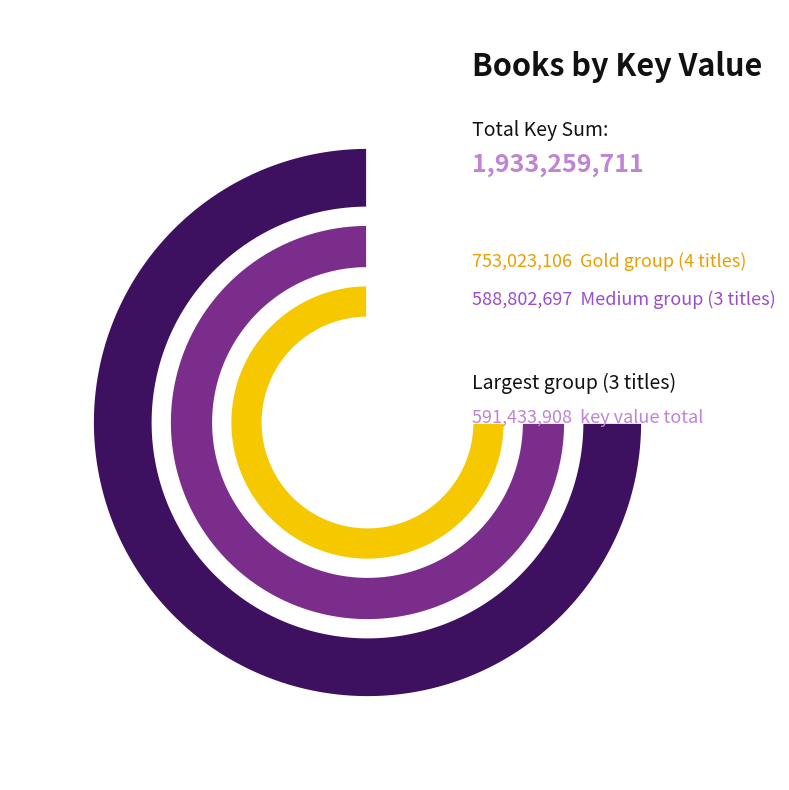

Is there any slice that represents more than half of the pie?

No